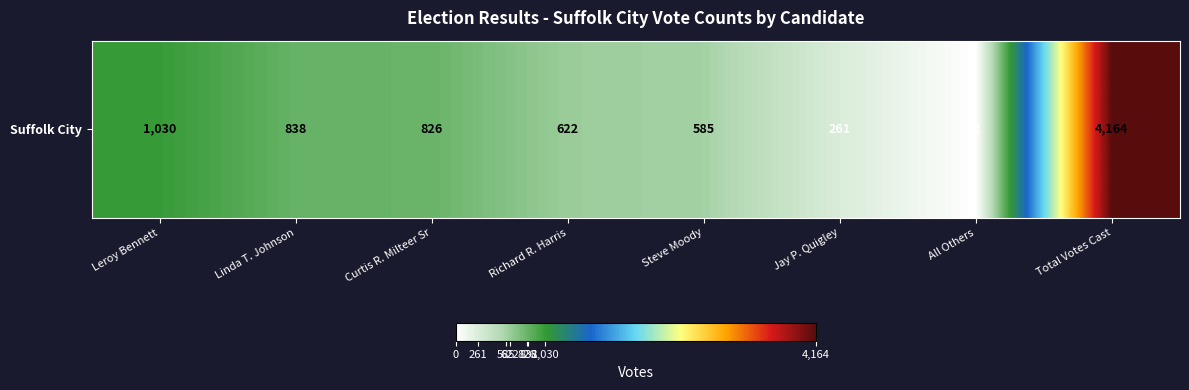

Reading right to left, list all the values displayed in this chart.

Total Votes Cast=4164	All Others=2	Jay P. Quigley=261	Steve Moody=585	Richard R. Harris=622	Curtis R. Milteer Sr=826	Linda T. Johnson=838	Leroy Bennett=1030